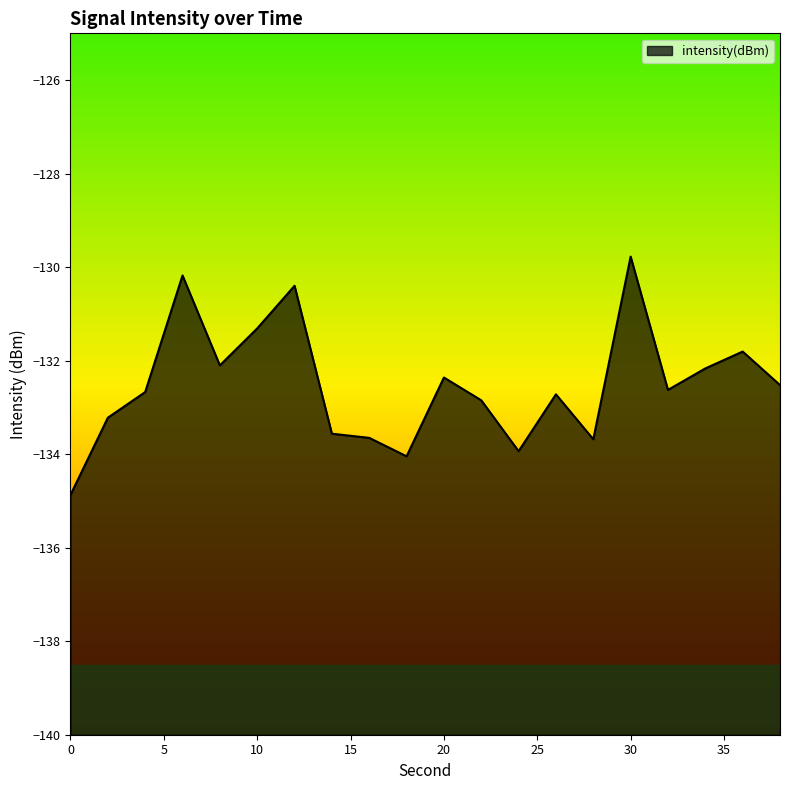

True or false: there are more than 0 points higher than both neighbors.

True